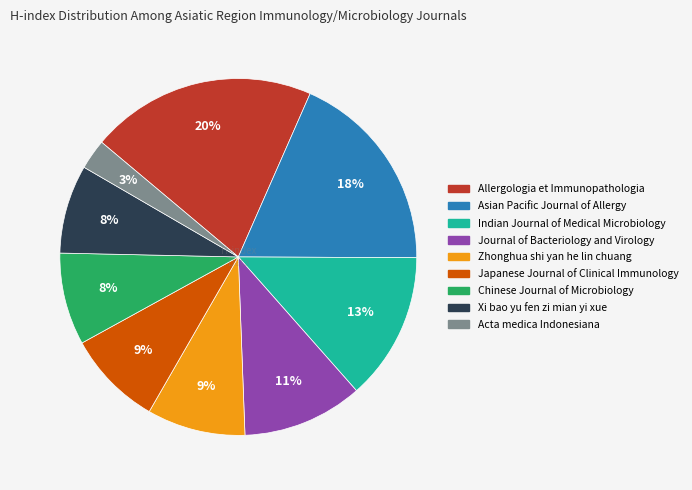

Approximately how many times larger is the value at Zhonghua shi yan he lin chuang compared to Asian Pacific Journal of Allergy?

0.5